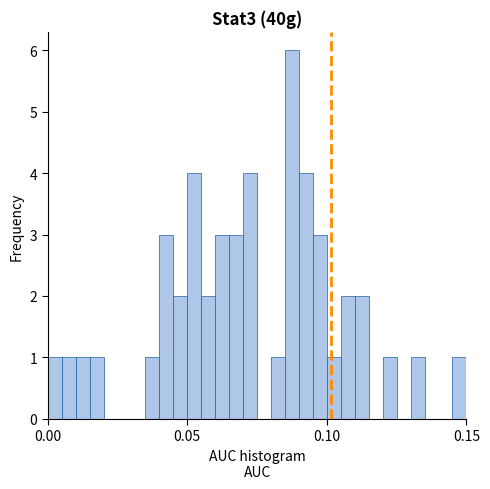

Read against the x-axis, roughly where is the centre of the tallest bar?

0.090